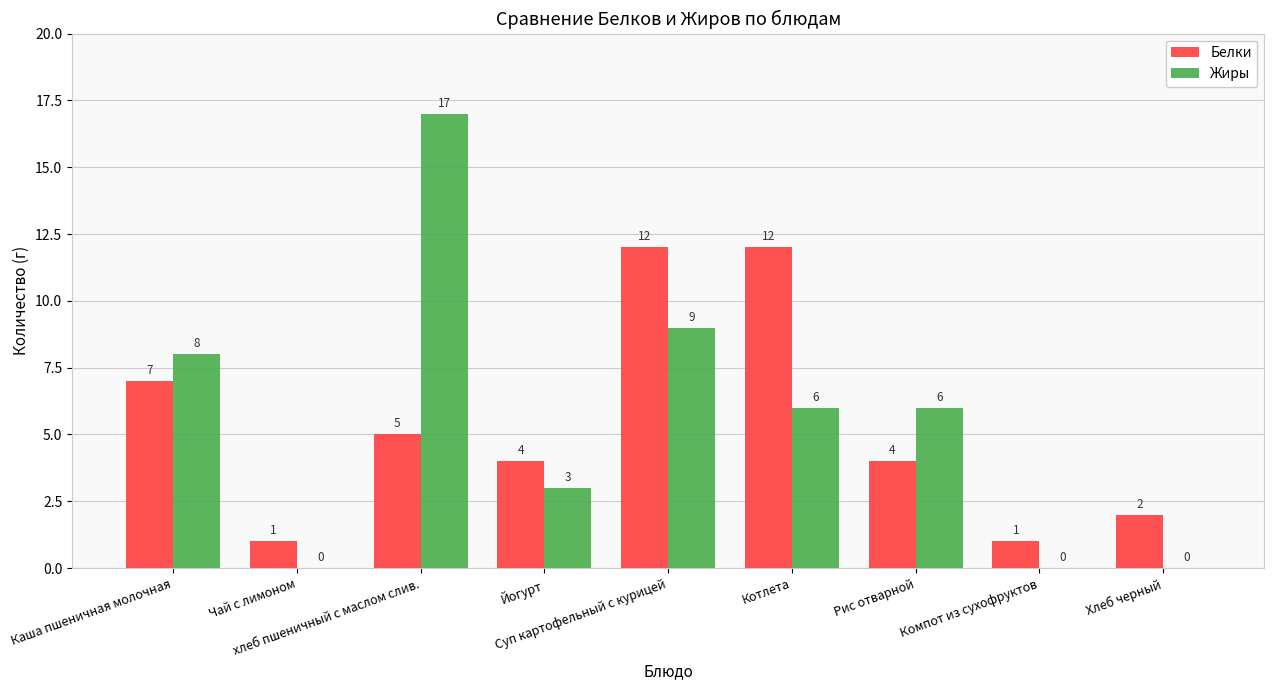

What is the average value of the Белки series?

5